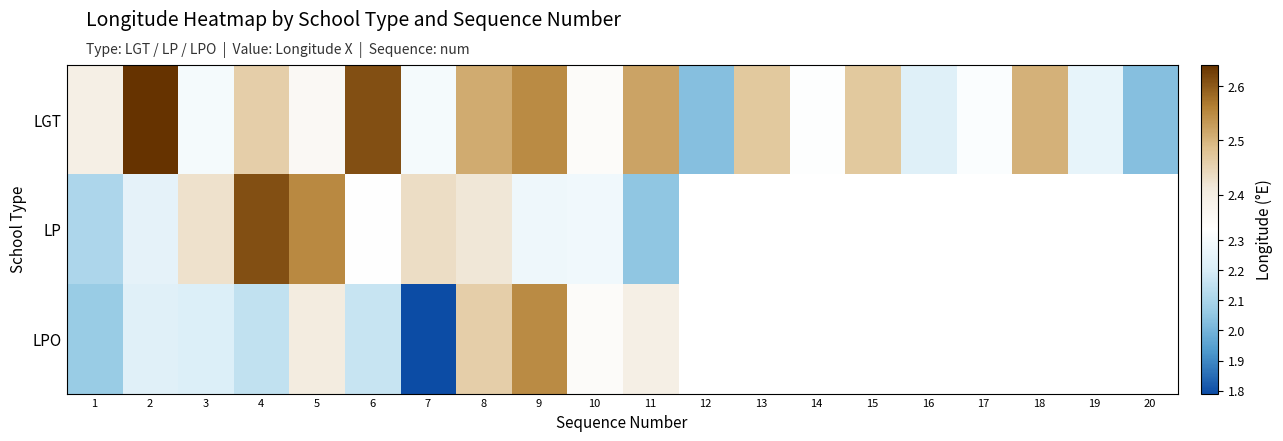

What is the average value of the LGT series?

2.4